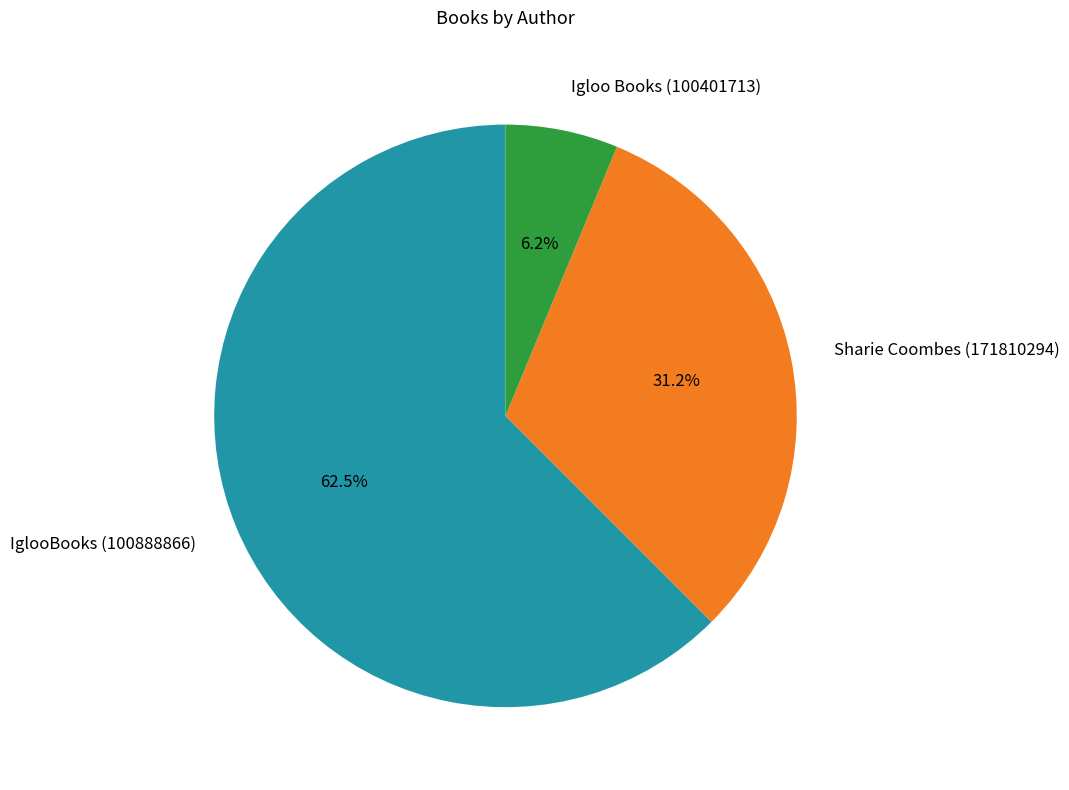

How many segments does this pie chart have?

3